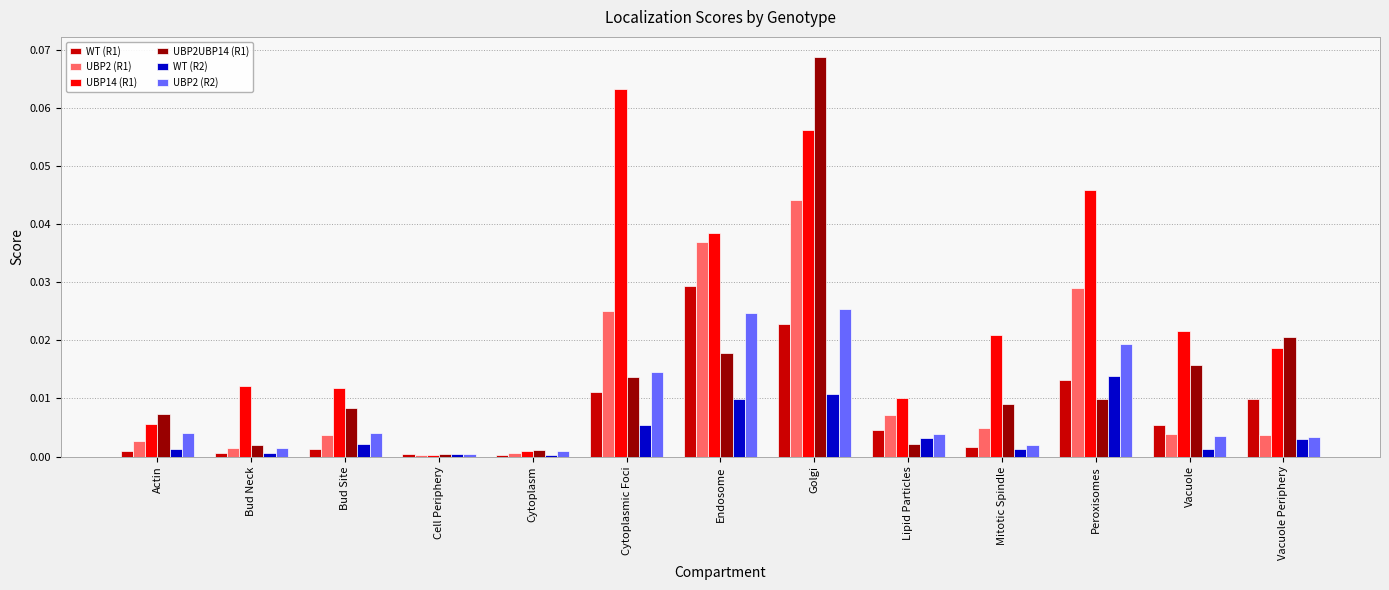

Which category has the highest value in the UBP2UBP14 (R1) series?

Golgi